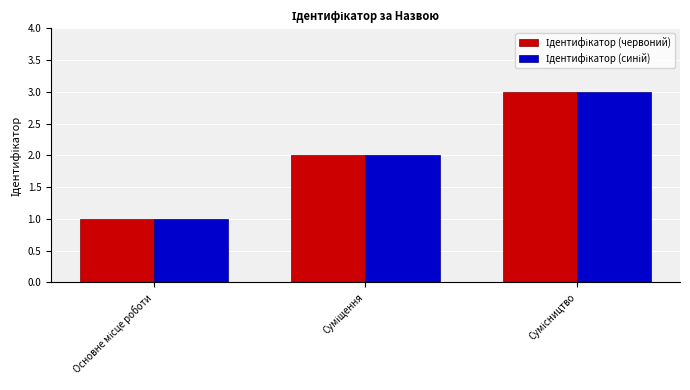

Are the bars grouped side by side (vs. stacked)?

Yes